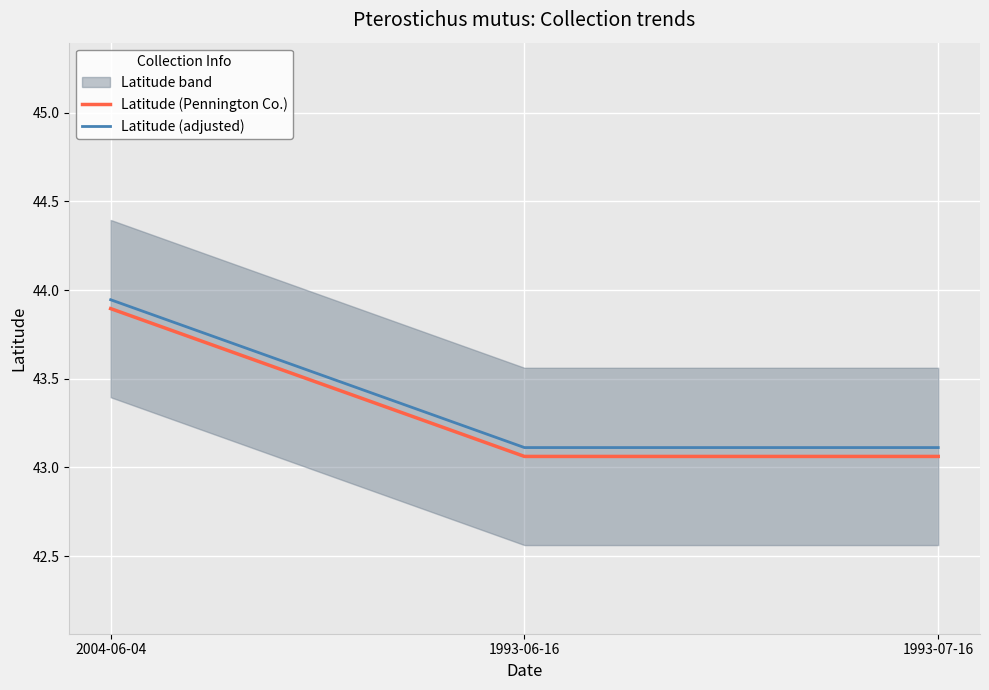

At which label does Latitude (adjusted) reach its minimum?

1993-06-16